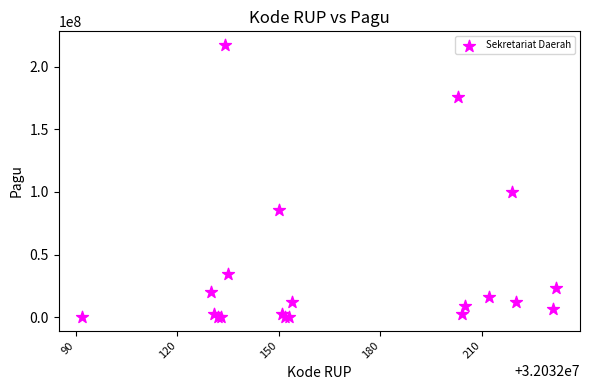

What Y value in the scatter plot is closest to 108800000?

99958000